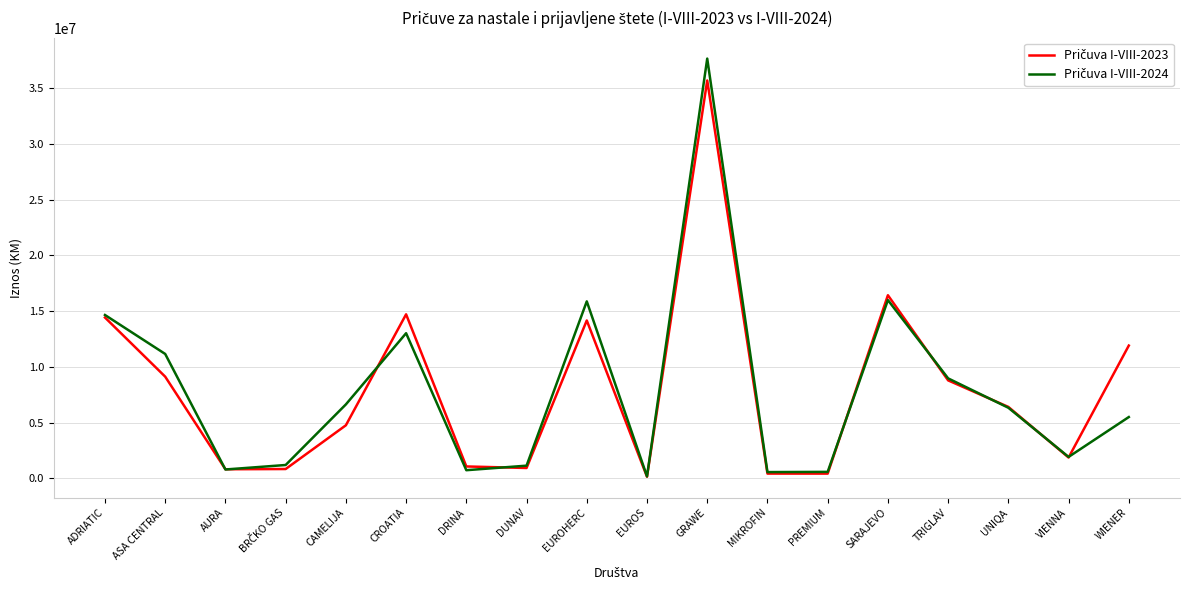

Which label corresponds to the largest value in the chart?

GRAWE